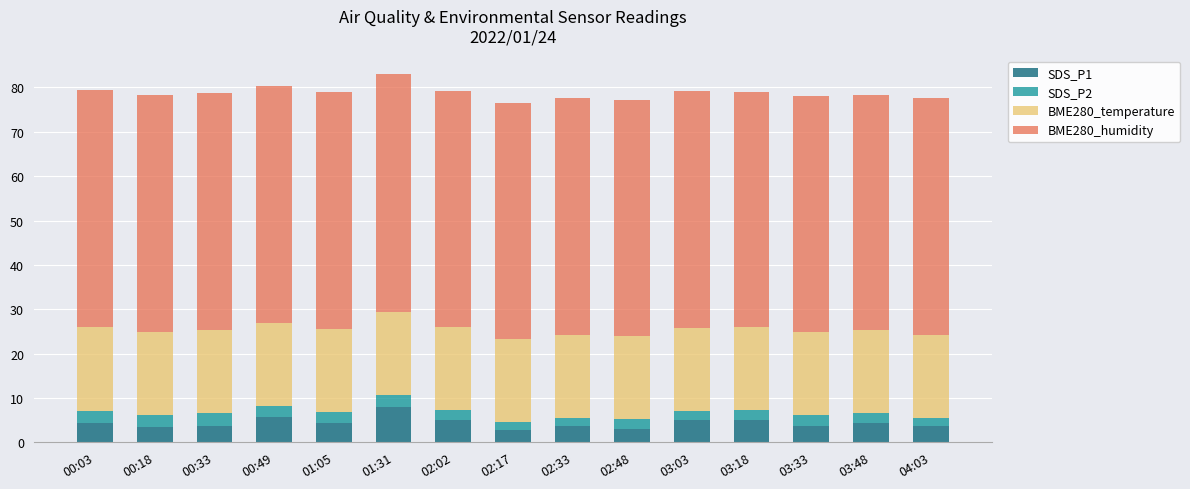

What is the sum of all SDS_P1 values?

65.6